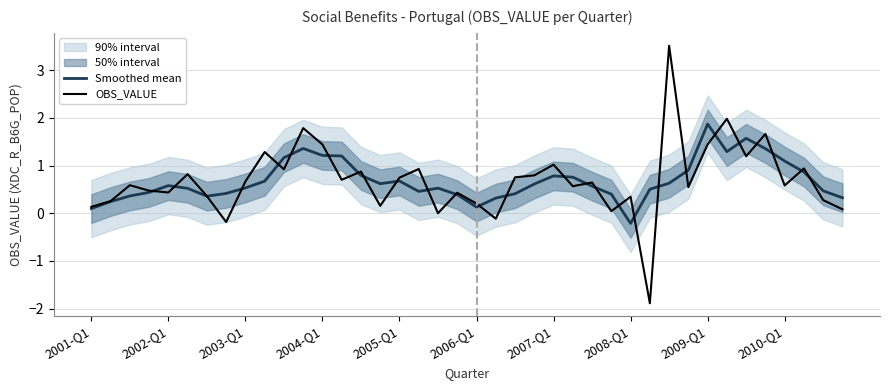

The value of OBS_VALUE at 2008-Q1 is 0.3. True or false?

True